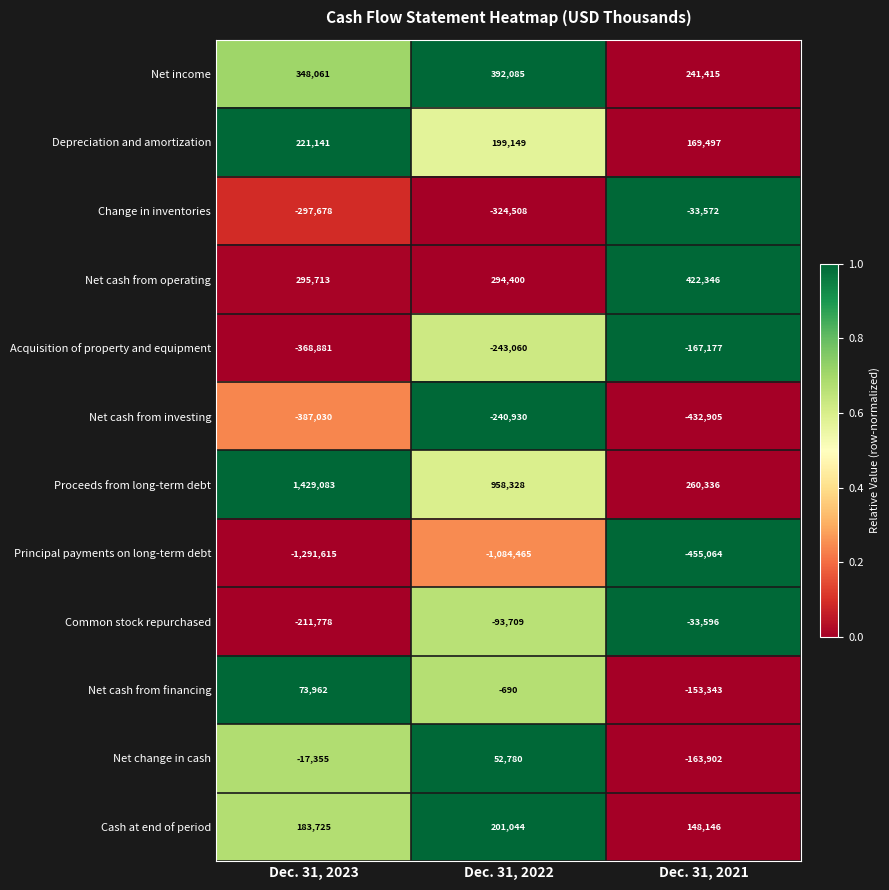

How many values in the Net change in cash series are below -17355?

1